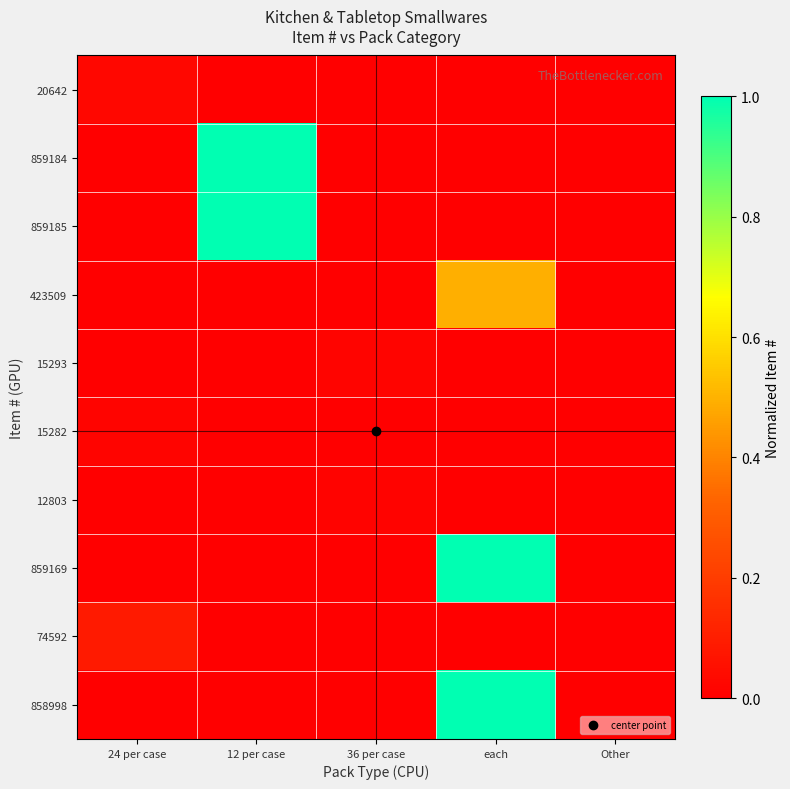

Reading left to right, what are all the values shown in this chart?

20642: 24 per case=0.0	12 per case=0.0	36 per case=0.0	each=0.0	Other=0.0
859184: 24 per case=0.0	12 per case=1.0	36 per case=0.0	each=0.0	Other=0.0
859185: 24 per case=0.0	12 per case=1.0	36 per case=0.0	each=0.0	Other=0.0
423509: 24 per case=0.0	12 per case=0.0	36 per case=0.0	each=0.5	Other=0.0
15293: 24 per case=0.0	12 per case=0.0	36 per case=0.0	each=0.0	Other=0.0
15282: 24 per case=0.0	12 per case=0.0	36 per case=0.0	each=0.0	Other=0.0
12803: 24 per case=0.0	12 per case=0.0	36 per case=0.0	each=0.0	Other=0.0
859169: 24 per case=0.0	12 per case=0.0	36 per case=0.0	each=1.0	Other=0.0
74592: 24 per case=0.1	12 per case=0.0	36 per case=0.0	each=0.0	Other=0.0
858998: 24 per case=0.0	12 per case=0.0	36 per case=0.0	each=1.0	Other=0.0